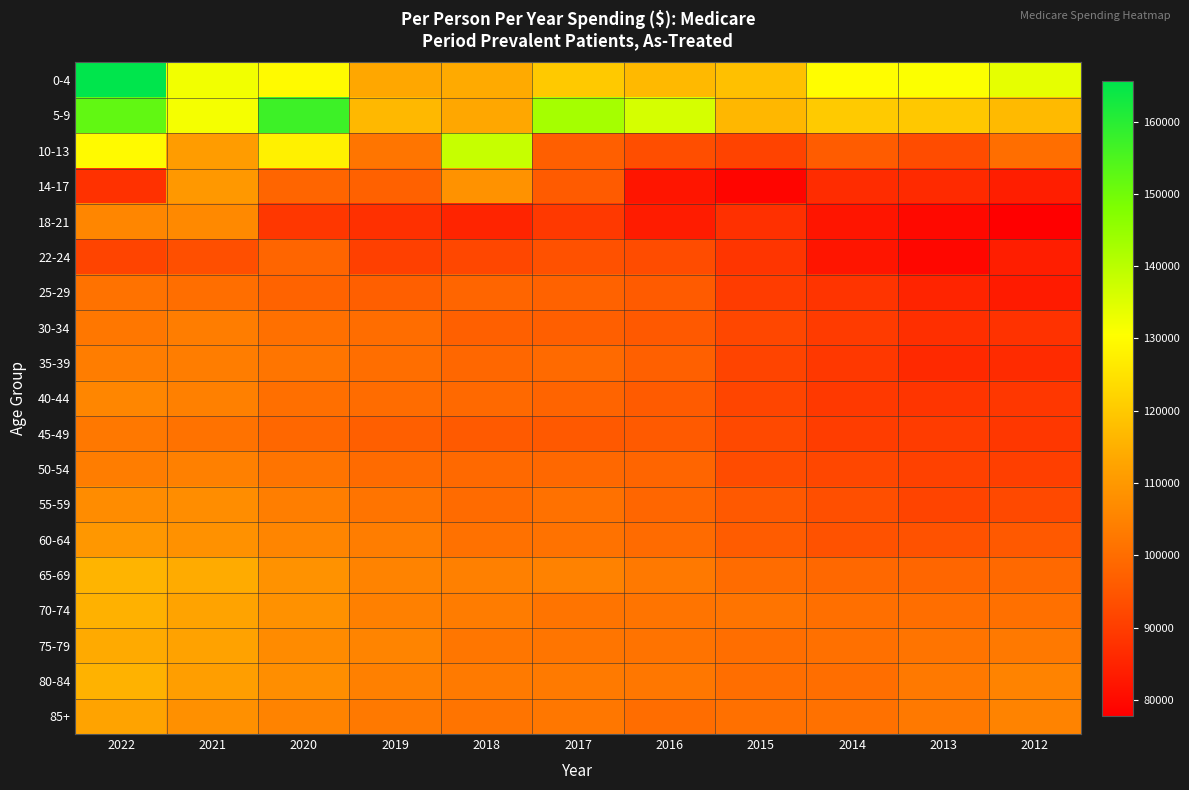

Which series has the widest spread of values?

0-4